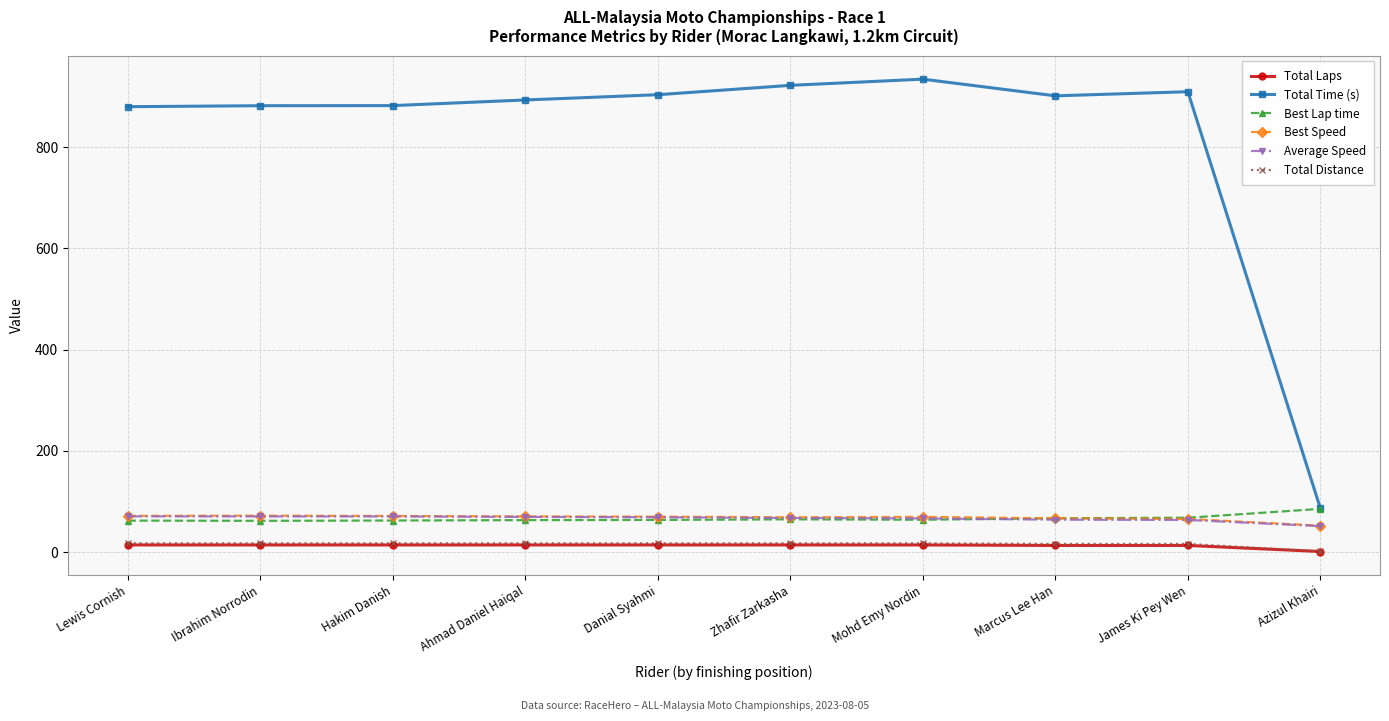

True or false: Best Speed has more than 1 interior local peaks.

True